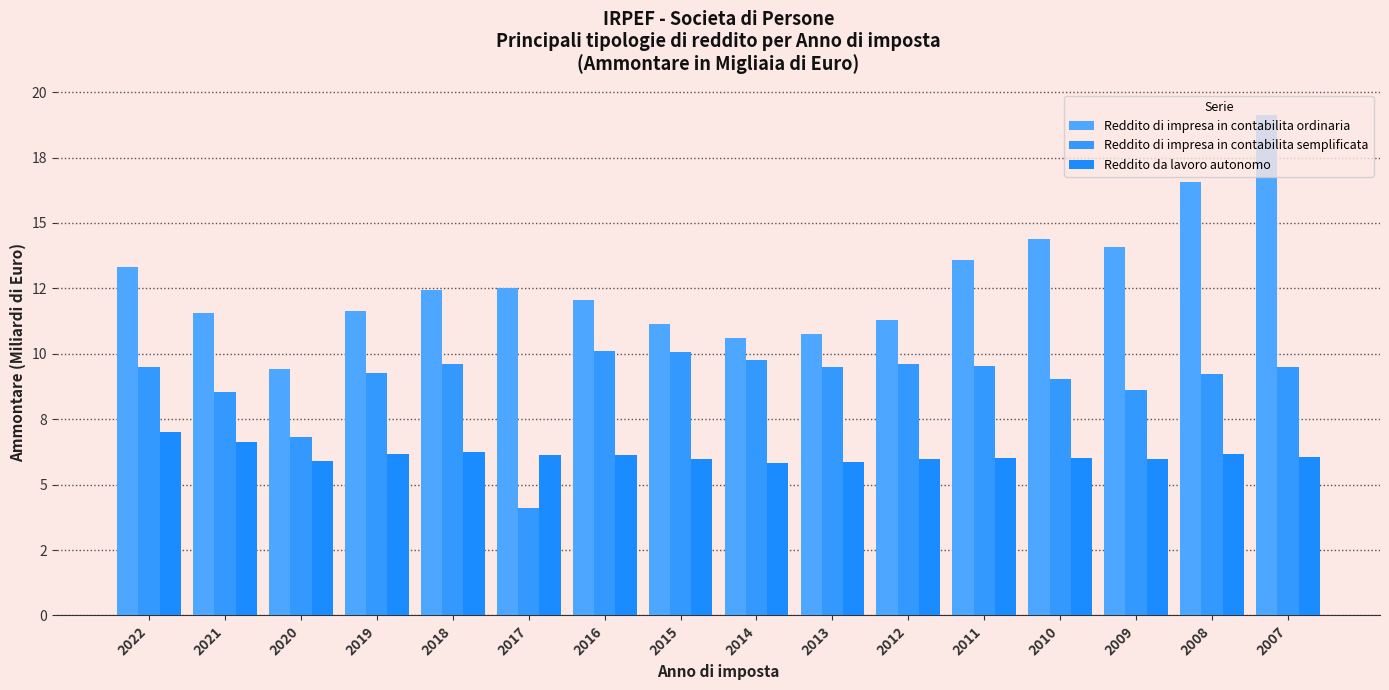

At which label does Reddito da lavoro autonomo first exceed 6?

2022